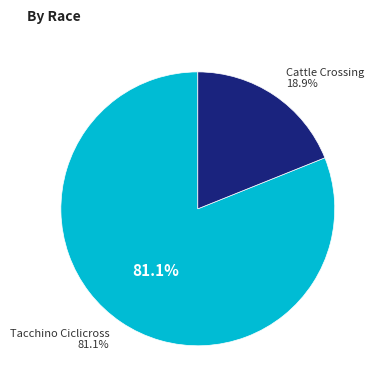

The Cattle Crossing slice represents 8% of the pie. True or false?

False